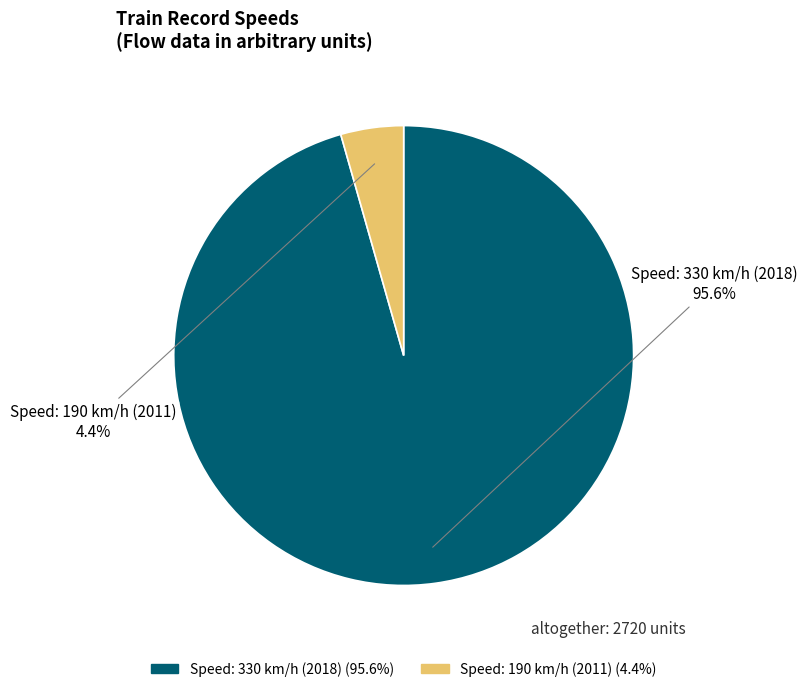

What is the majority slice?

Speed: 330 km/h (2018)